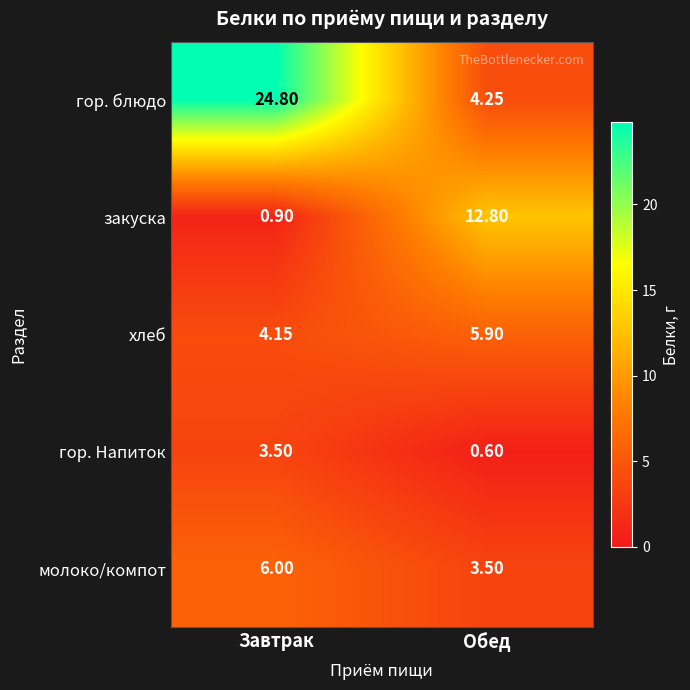

At which category does the chart reach its peak across all series?

Завтрак